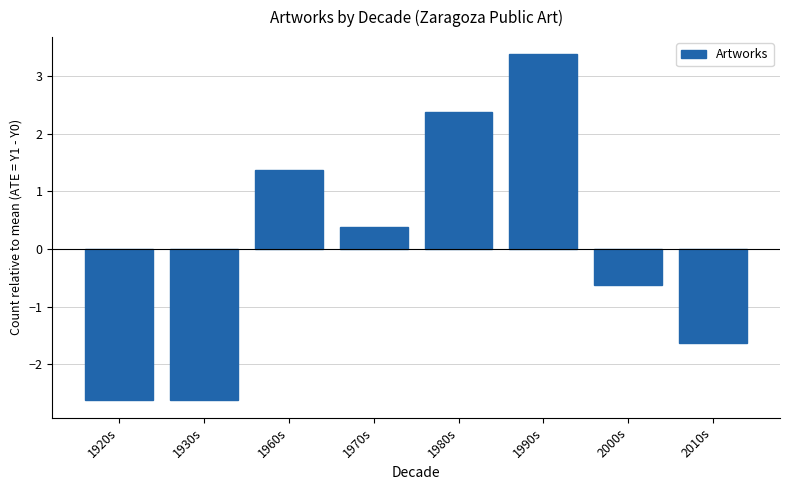

Reading left to right, what are all the values shown in this chart?

1920s=-2.6	1930s=-2.6	1960s=1.4	1970s=0.4	1980s=2.4	1990s=3.4	2000s=-0.6	2010s=-1.6